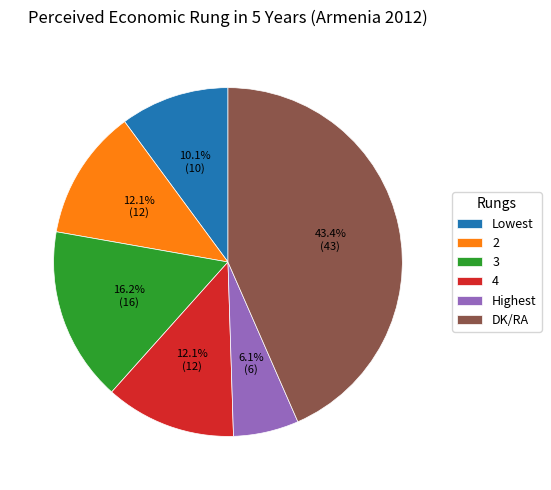

Which category has the smallest portion of the pie?

Highest